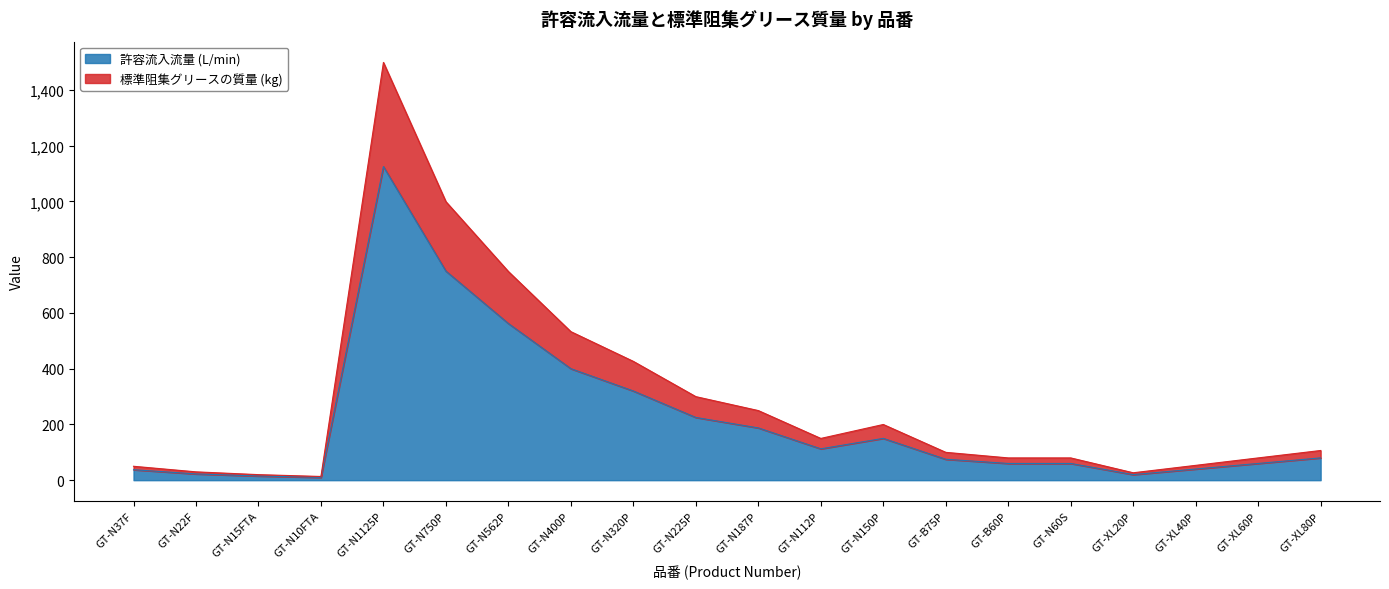

At which category is the sum across all series the highest?

GT-N1125P